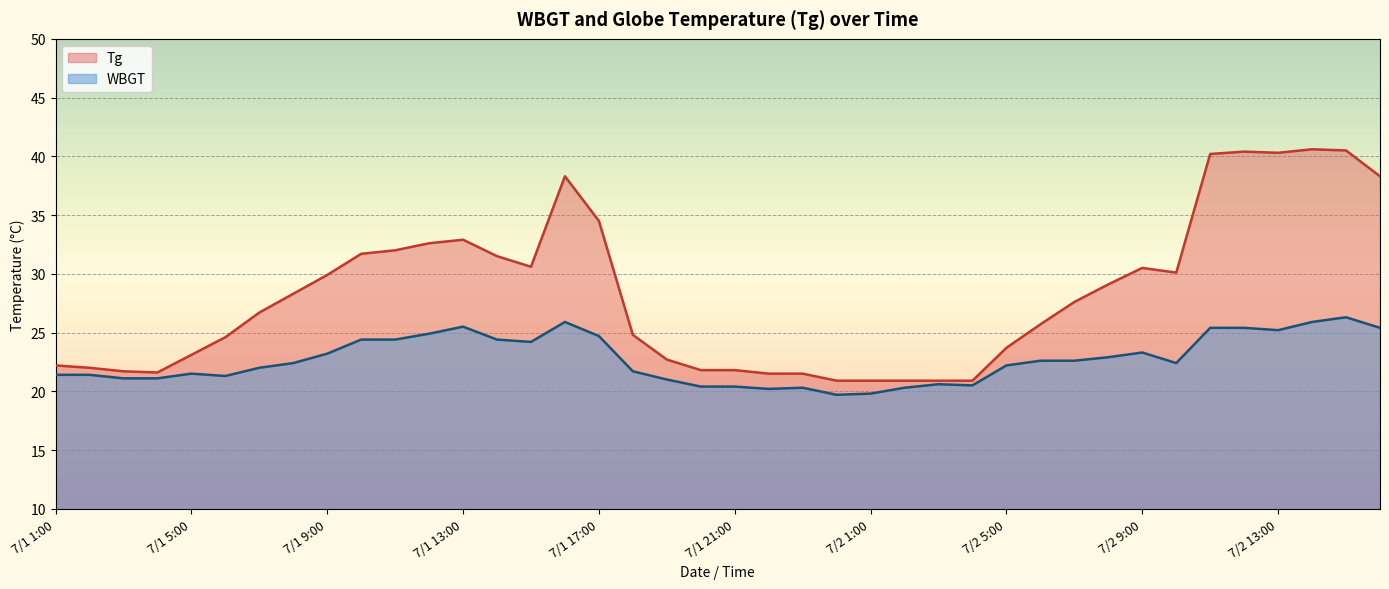

How many lines are shown in the chart?

2